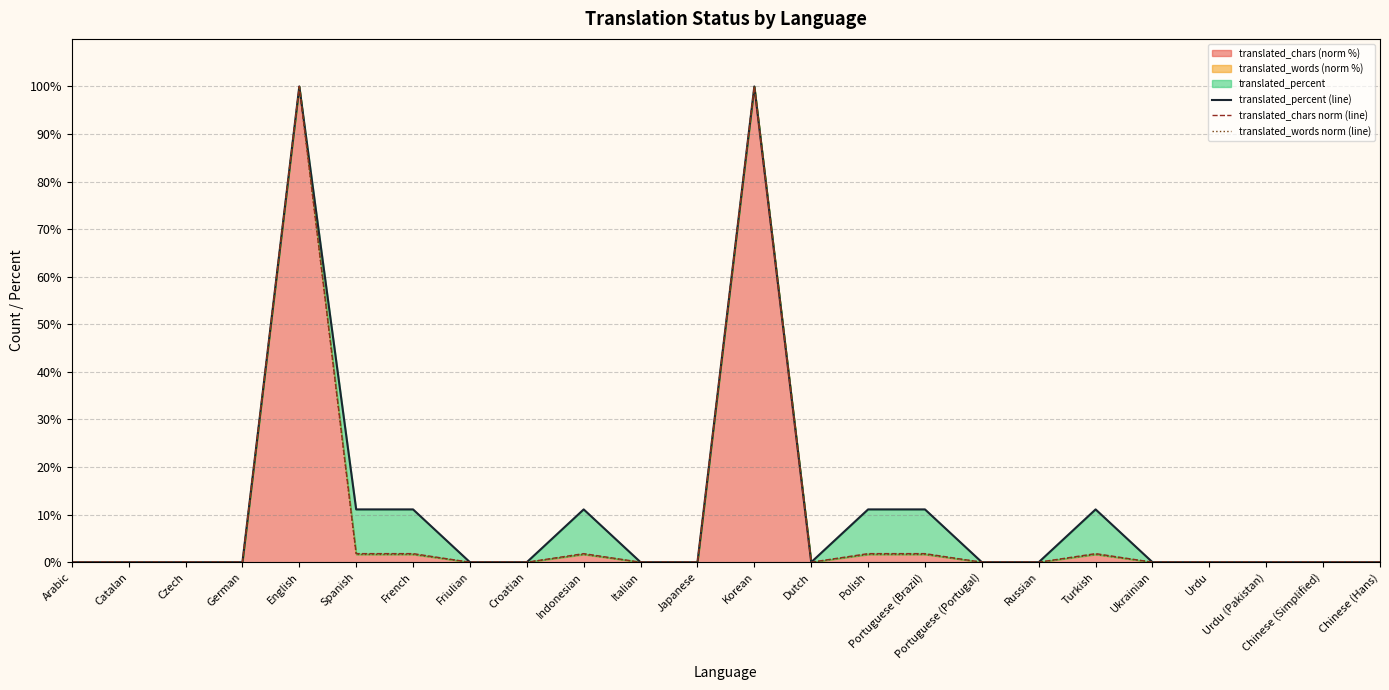

How many categories are shown in the chart?

24